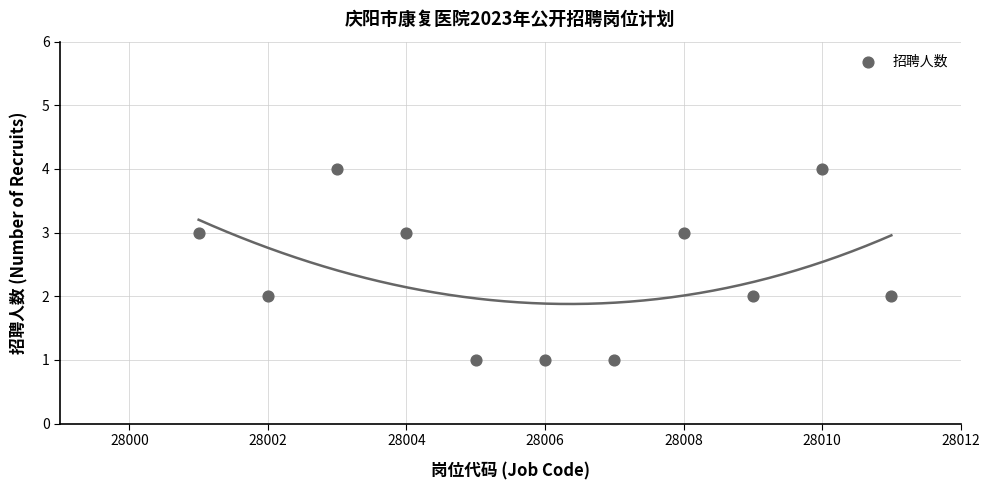

What is the range of X values (max minus min)?

10